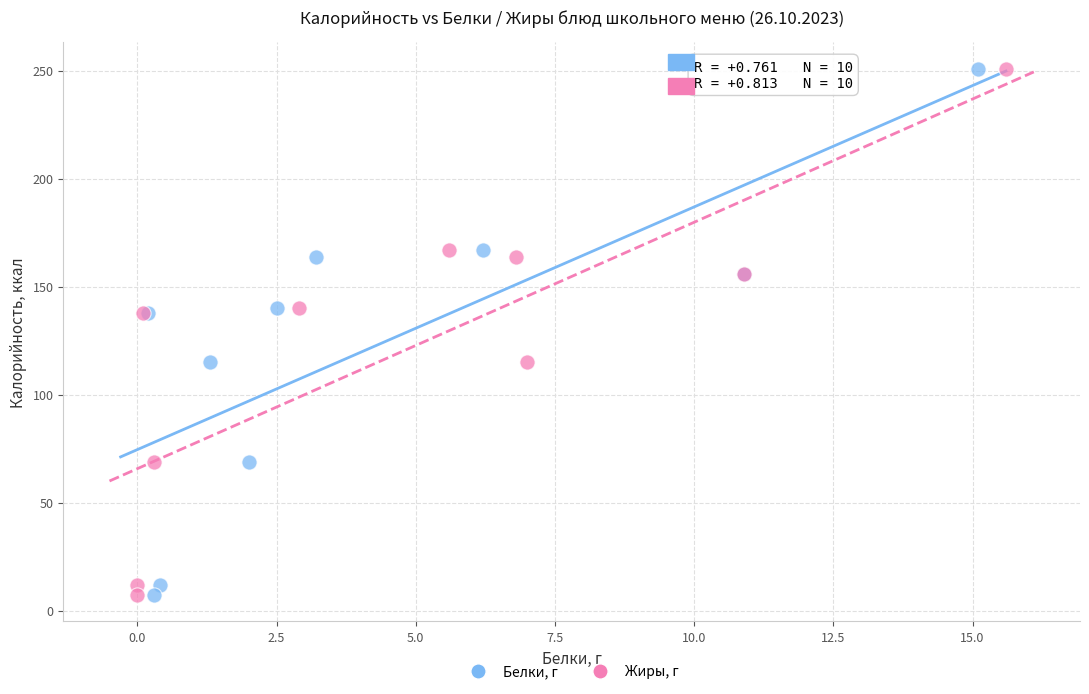

What are all the series names shown in the legend?

Белки, г, Жиры, г